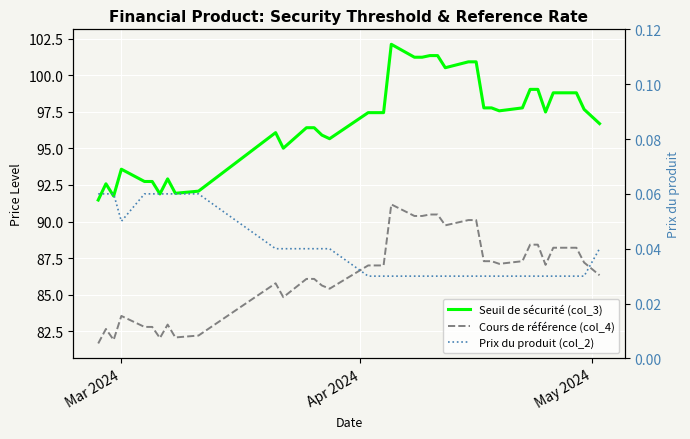

In Cours de référence (col_4), how many points are higher than both neighbors (excluding endpoints)?

5